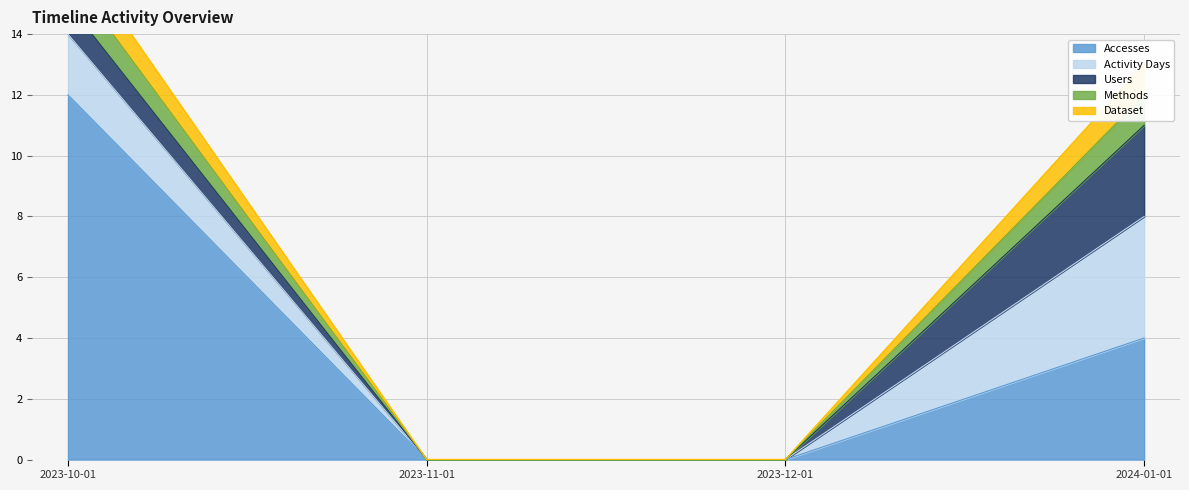

At which category is the sum across all series the highest?

2023-10-01